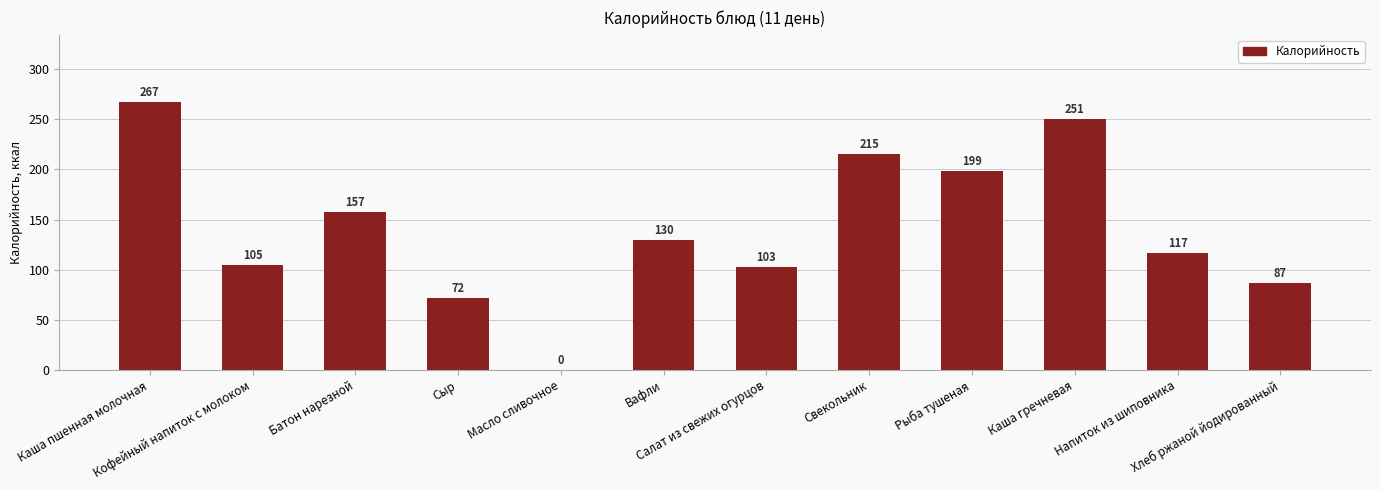

How many series are shown in this chart?

1